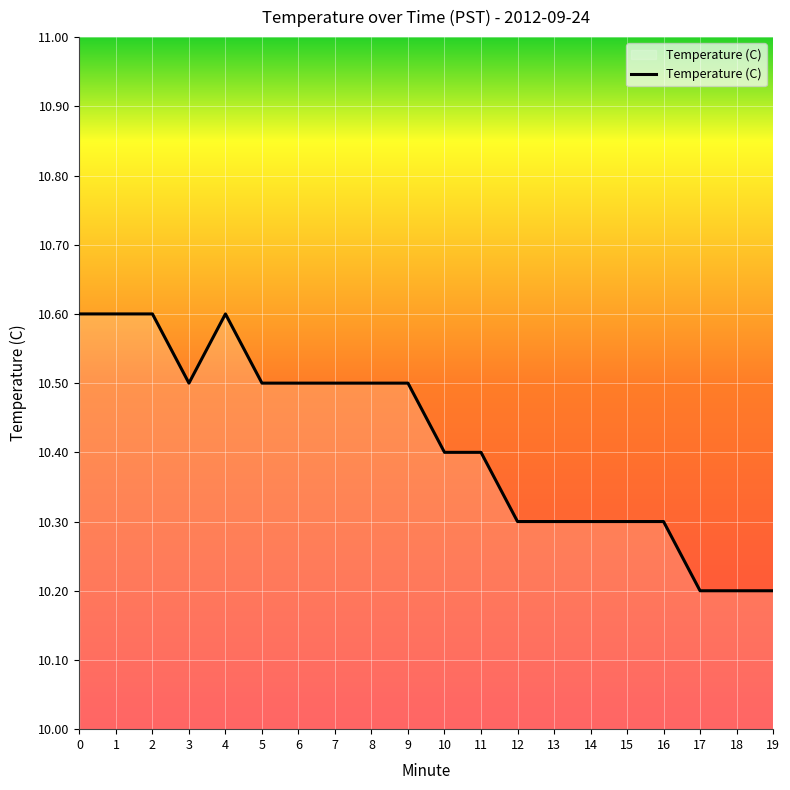

How many distinct data groups are displayed?

1